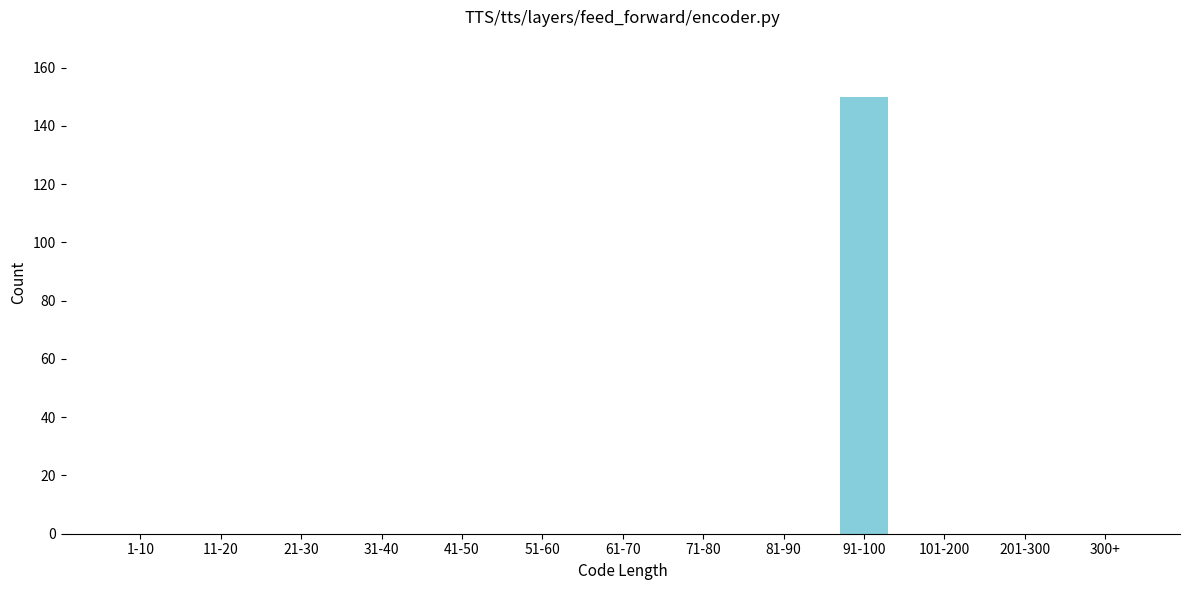

Reading left to right, what are all the values shown in this chart?

1-10=0	11-20=0	21-30=0	31-40=0	41-50=0	51-60=0	61-70=0	71-80=0	81-90=0	91-100=150	101-200=0	201-300=0	300+=0